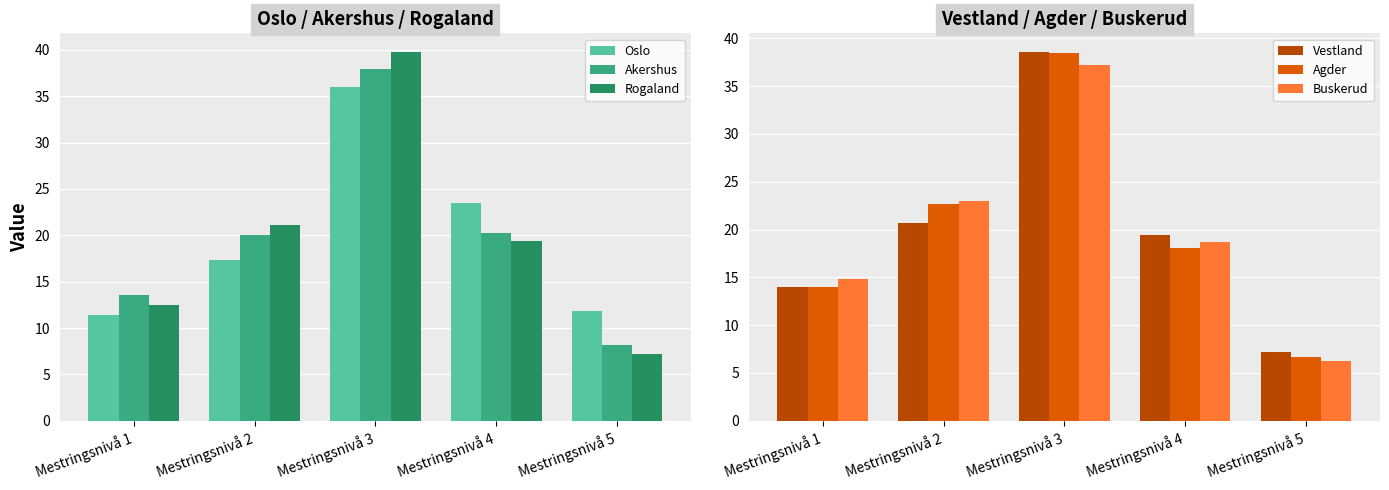

Is it true that Oslo equals 13.5 at Mestringsnivå 3?

False